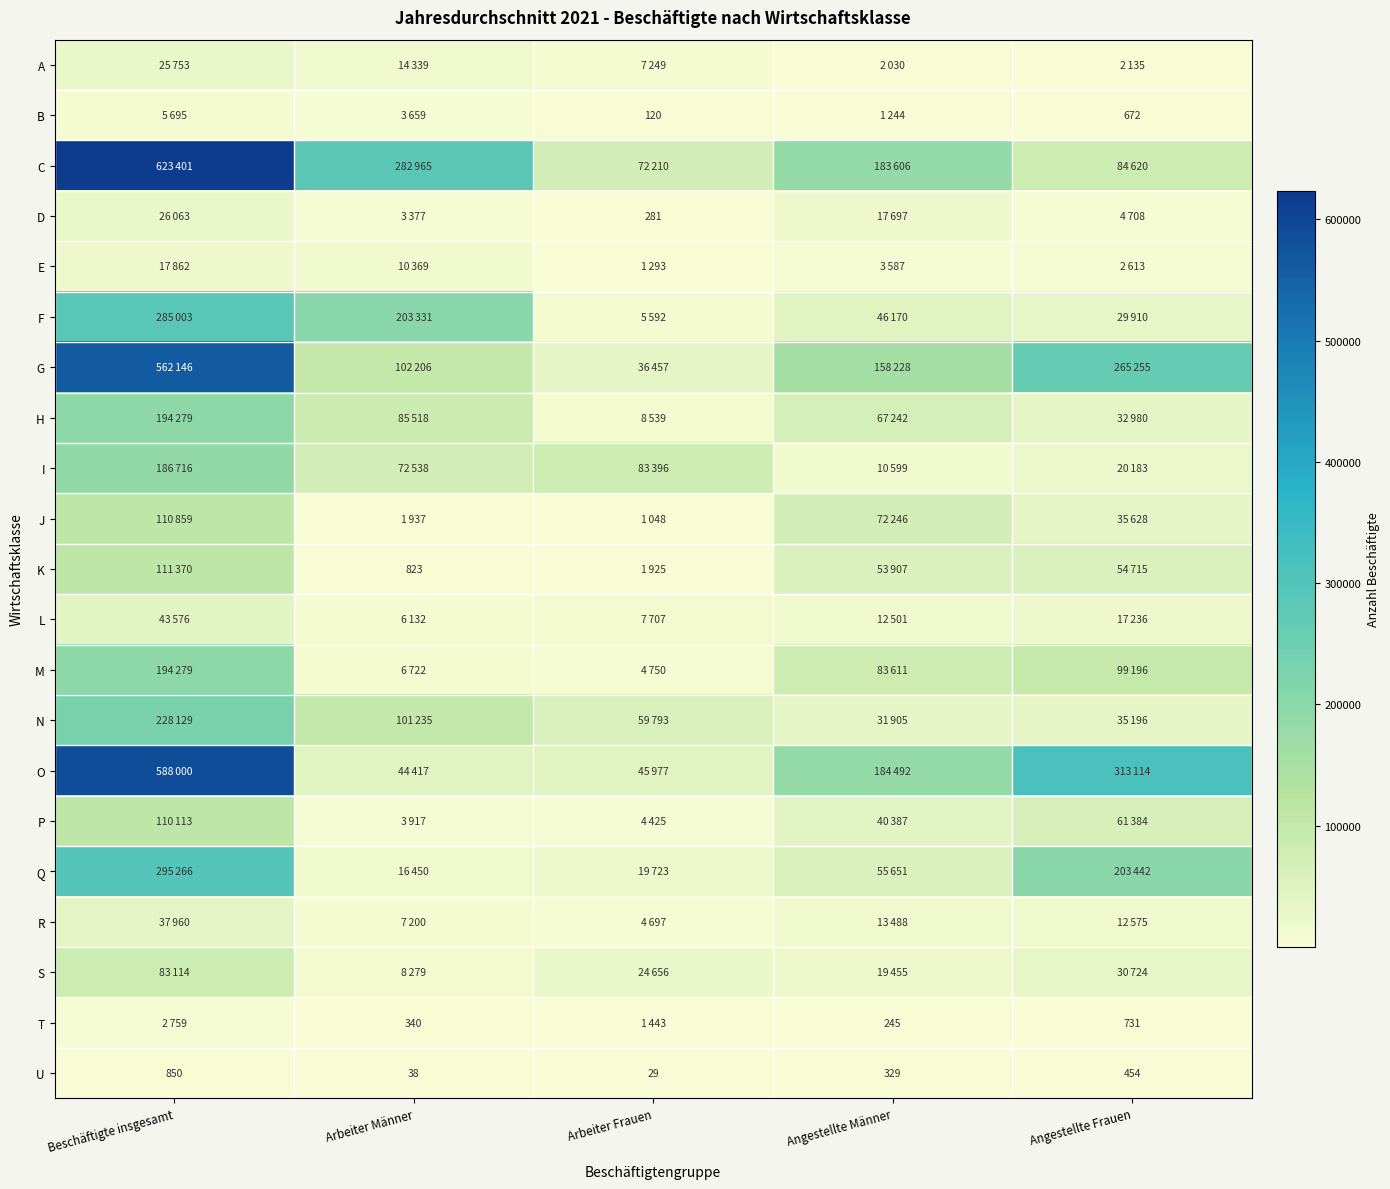

What is the total value across all series at Arbeiter Männer?

975792